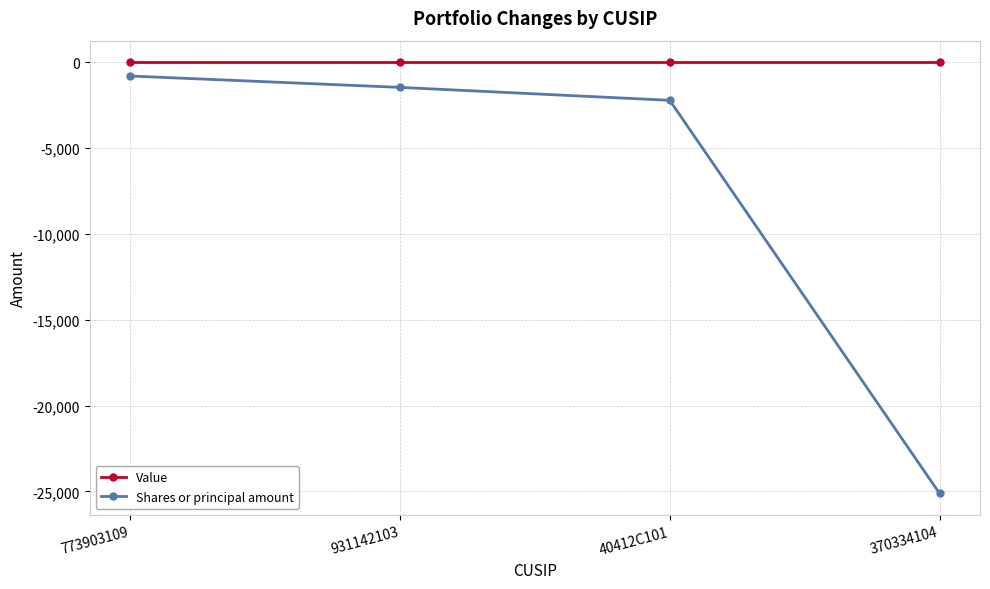

How many lines are shown in the chart?

2